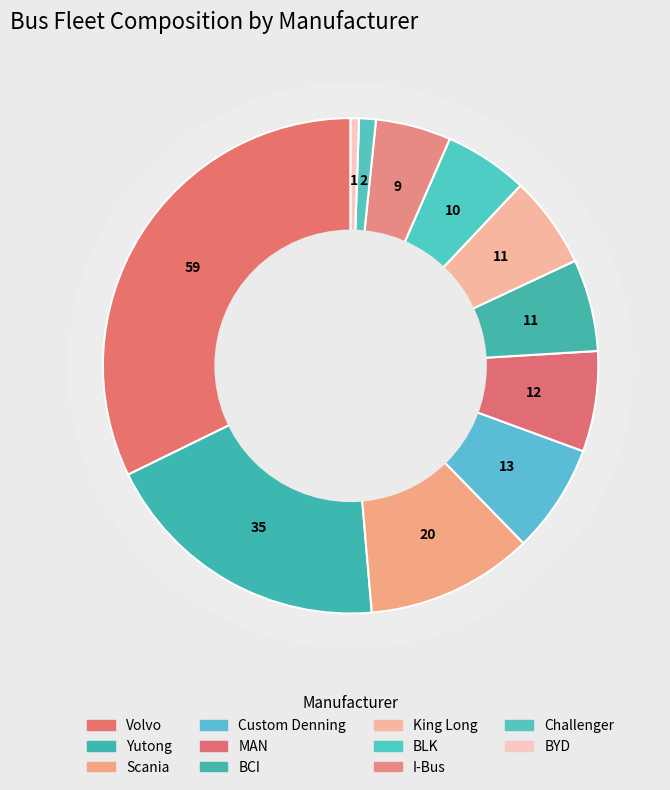

What is the ratio of the value at Yutong to the value at BLK?

3.5